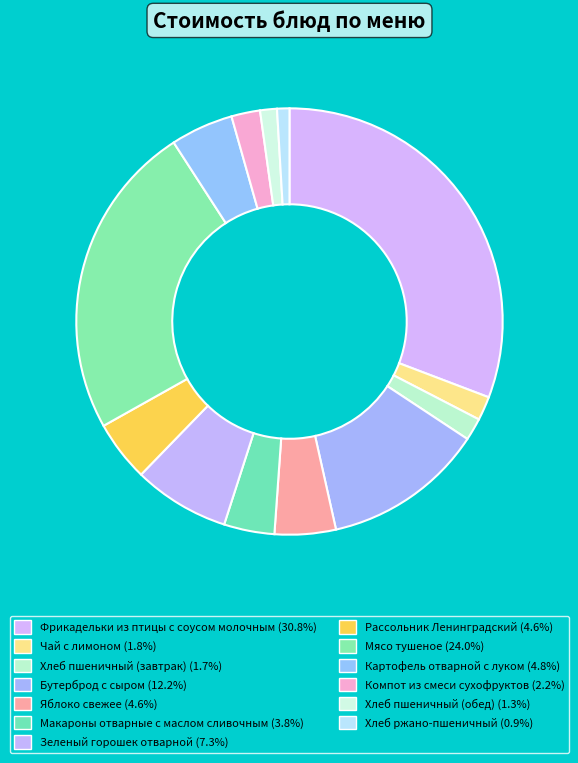

Count the number of slices in the pie.

13